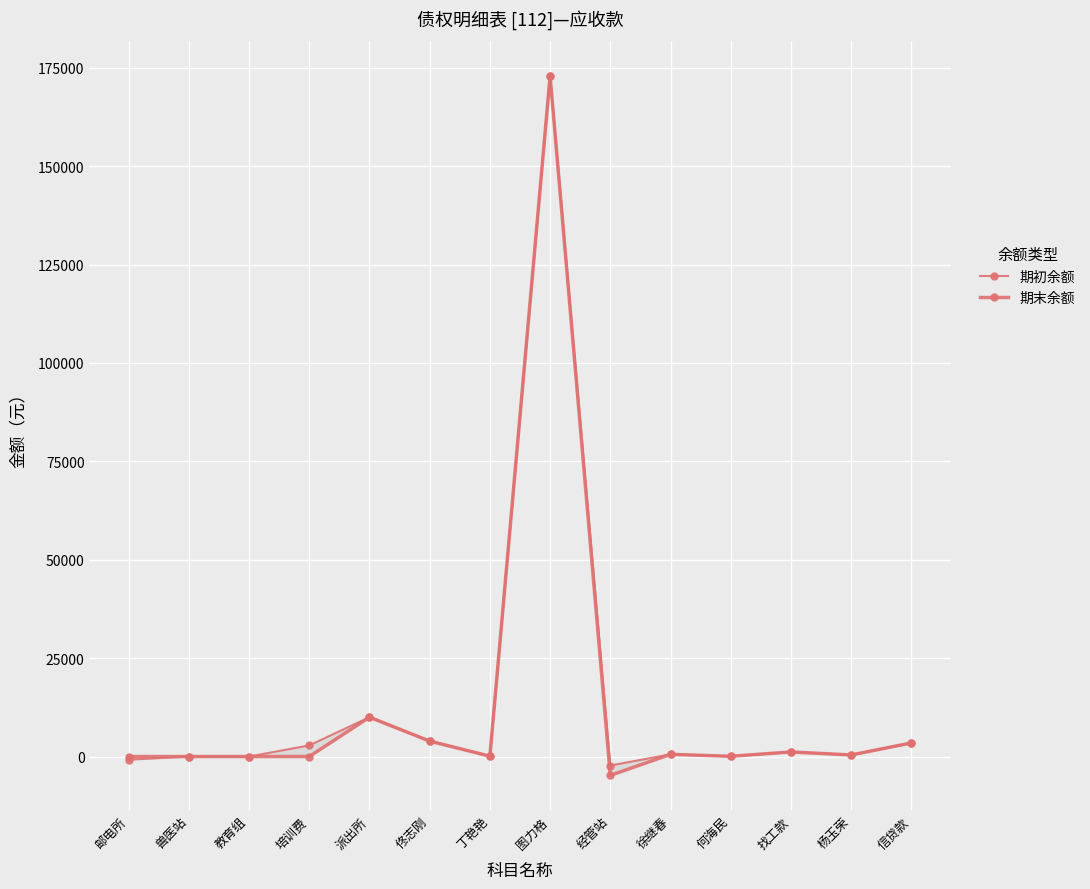

Where is 期末余额 nearest to the value 84056?

派出所